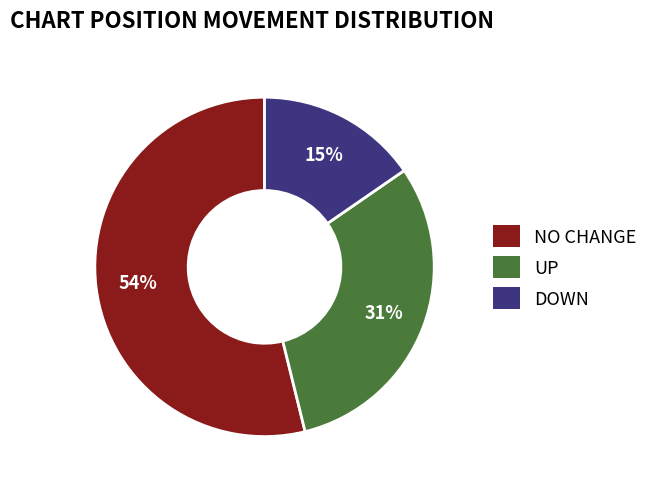

To the nearest percent, what percentage of the pie is NO CHANGE?

54%